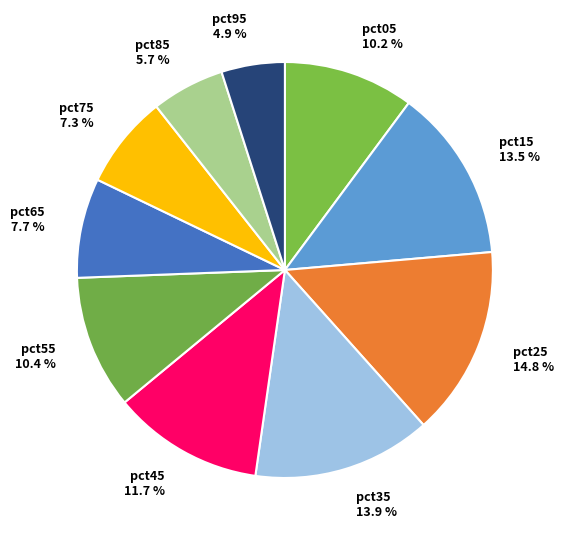

Which has a higher value, pct25 or pct05?

pct25